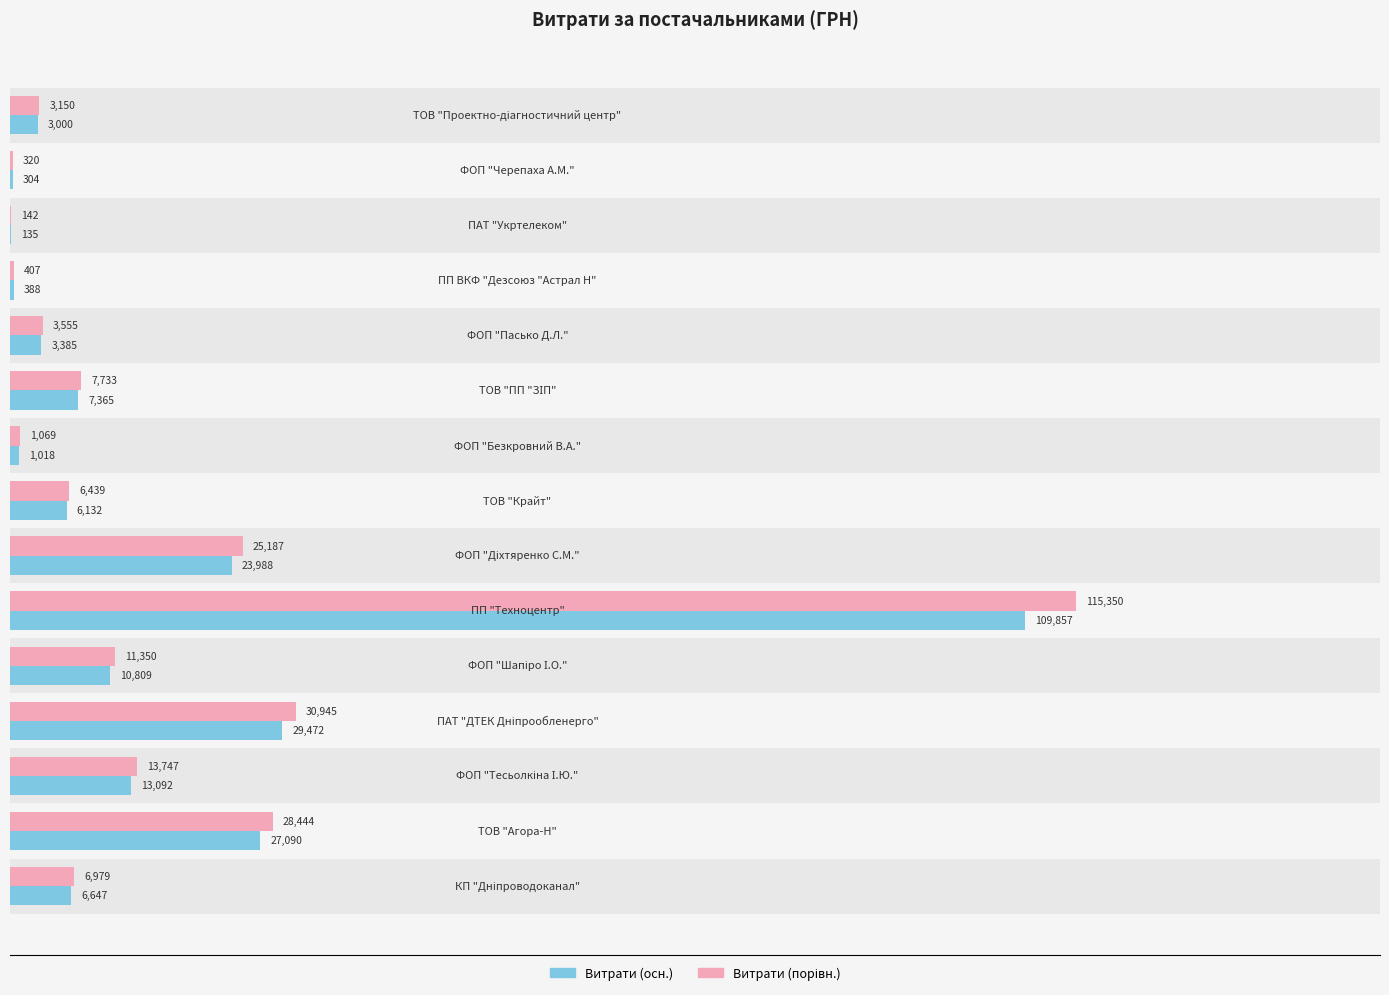

Count the number of categories in the chart.

15